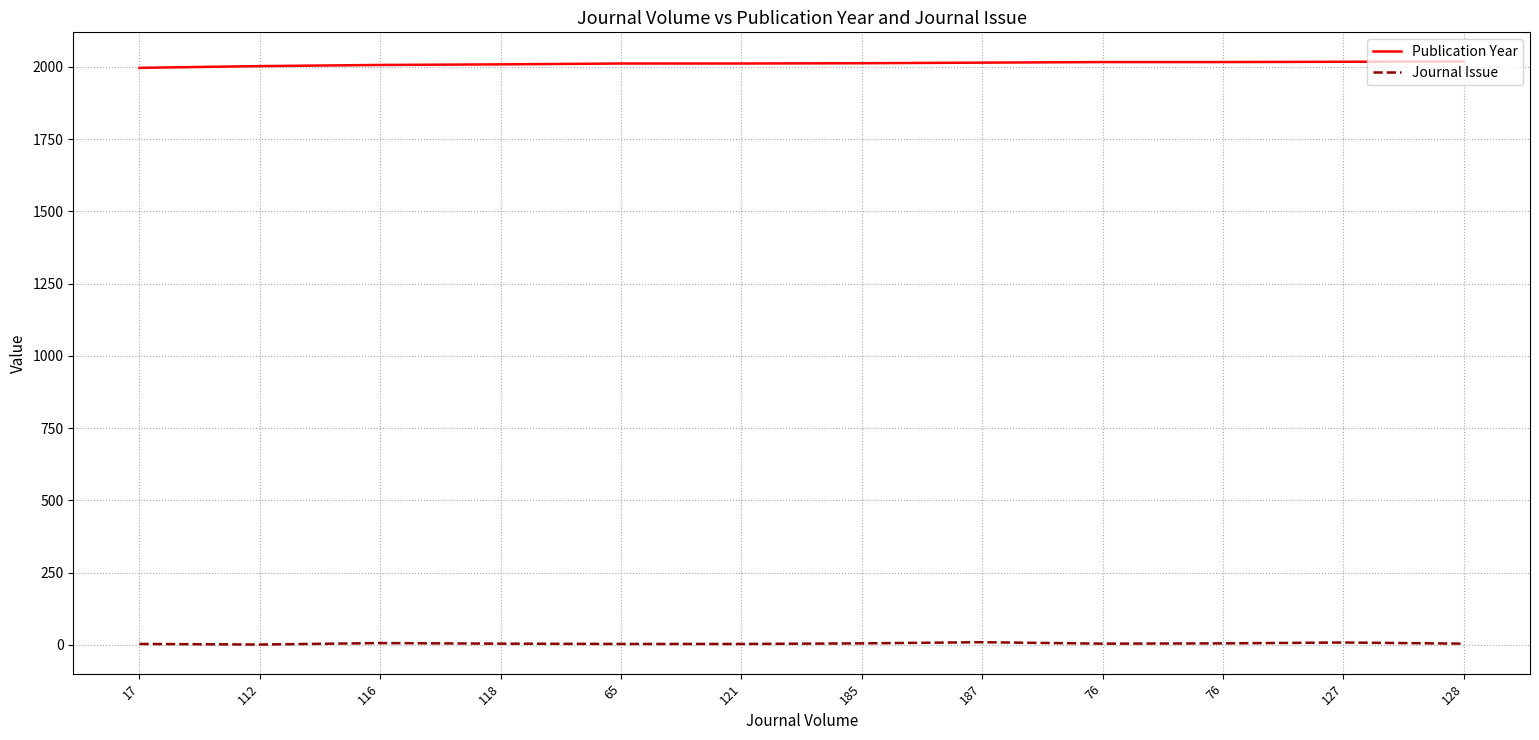

List the labels in order of Journal Issue value, smallest first.

112, 17, 65, 121, 118, 76, 128, 185, 76, 116, 127, 187